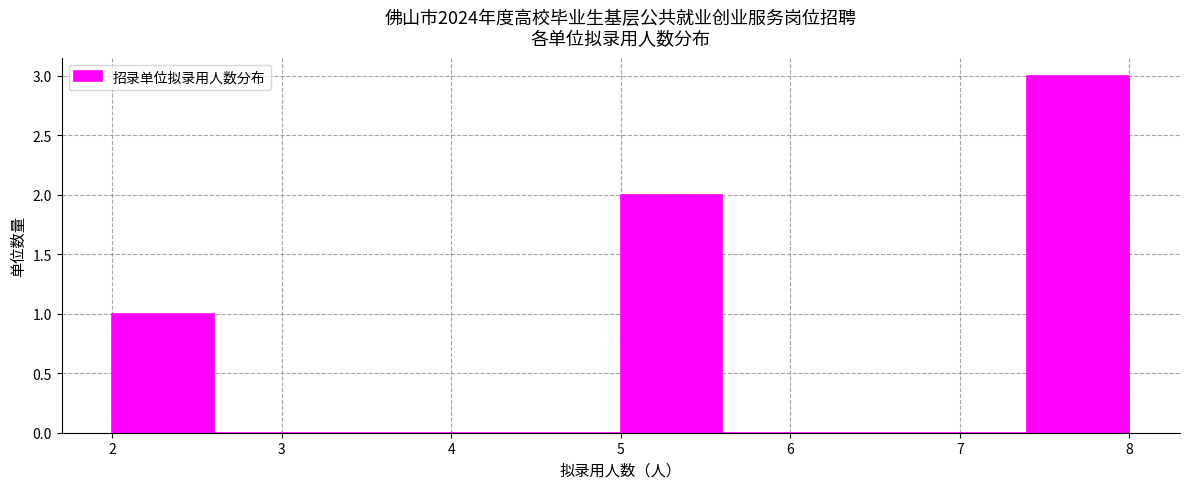

Reading left to right, transcribe this chart: for each bar, give the range it covers on the x-axis and its height. The values are not printed on the chart, so give them approximately, as read against the axis.

2.0 to 2.6: 1
2.6 to 3.2: 0
3.2 to 3.8: 0
3.8 to 4.4: 0
4.4 to 5.0: 0
5.0 to 5.6: 2
5.6 to 6.2: 0
6.2 to 6.8: 0
6.8 to 7.4: 0
7.4 to 8.0: 3